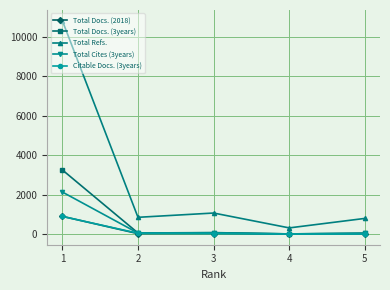

Which series has the largest total across all categories?

Total Refs.